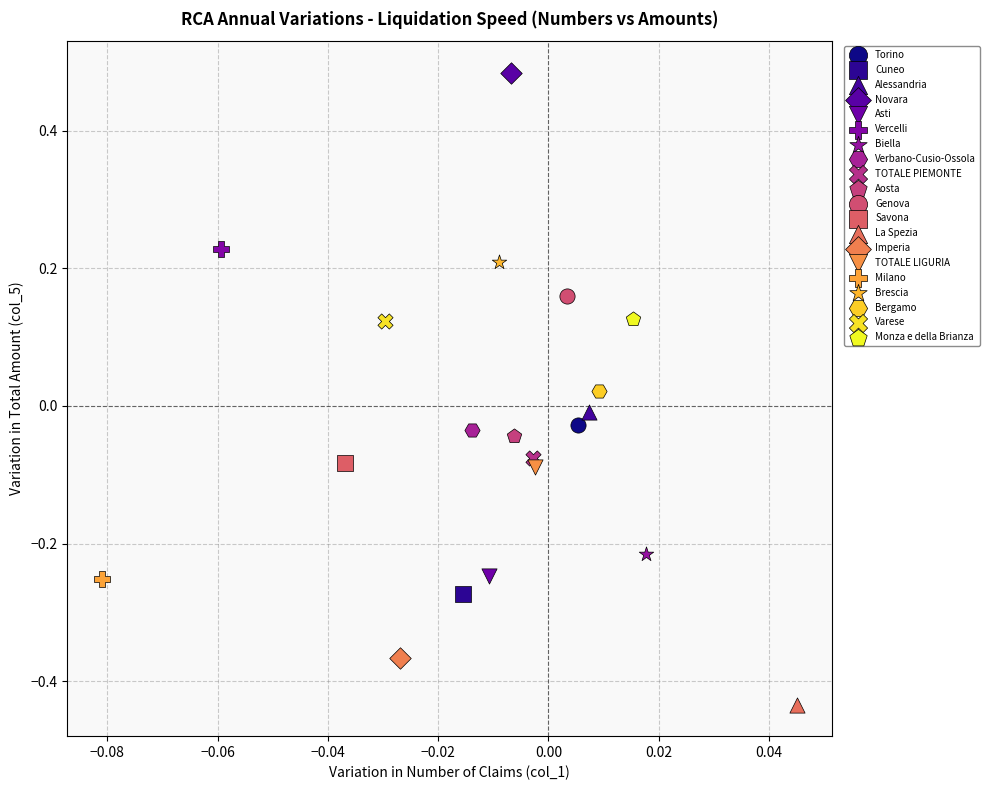

What are all the series names shown in the legend?

Torino, Cuneo, Alessandria, Novara, Asti, Vercelli, Biella, Verbano-Cusio-Ossola, TOTALE PIEMONTE, Aosta, Genova, Savona, La Spezia, Imperia, TOTALE LIGURIA, Milano, Brescia, Bergamo, Varese, Monza e della Brianza